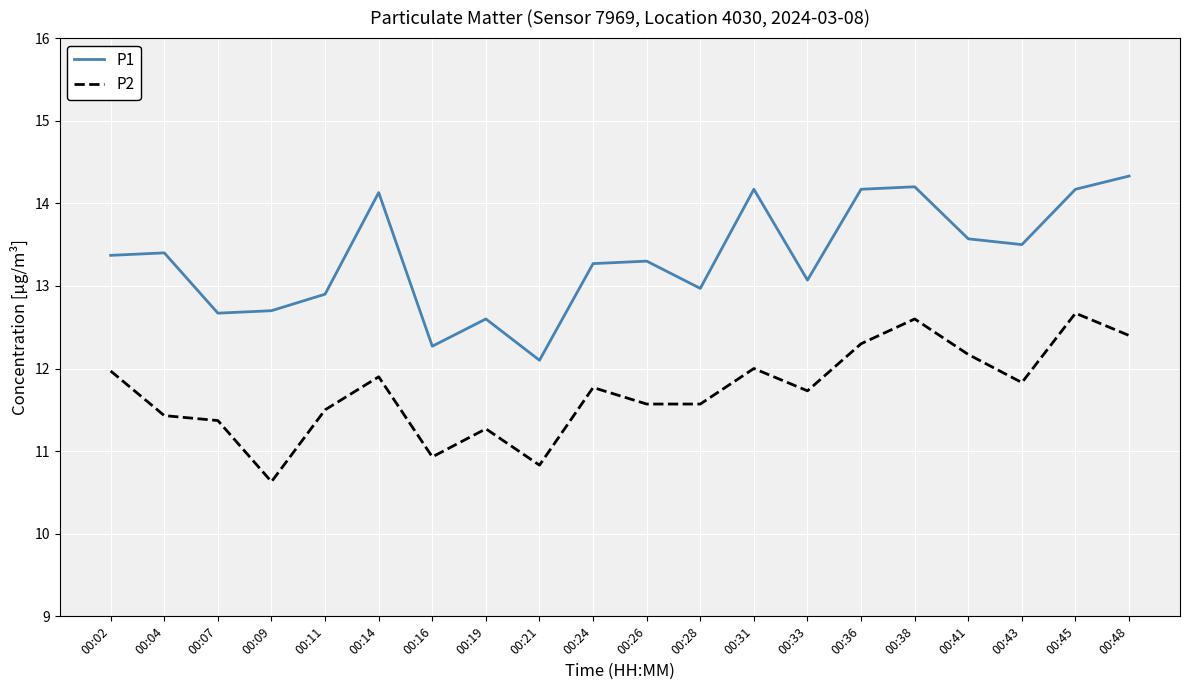

At which category does P2 reach its first local peak?

00:14